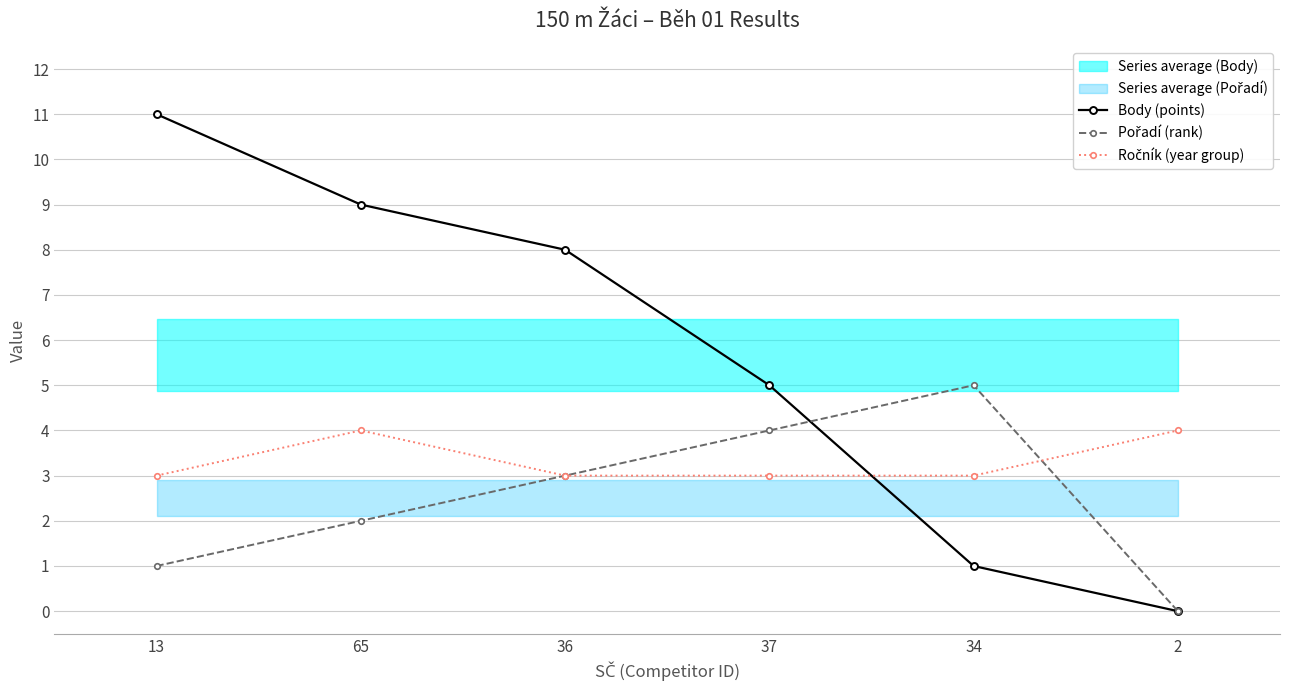

How many data points does each series have?

6